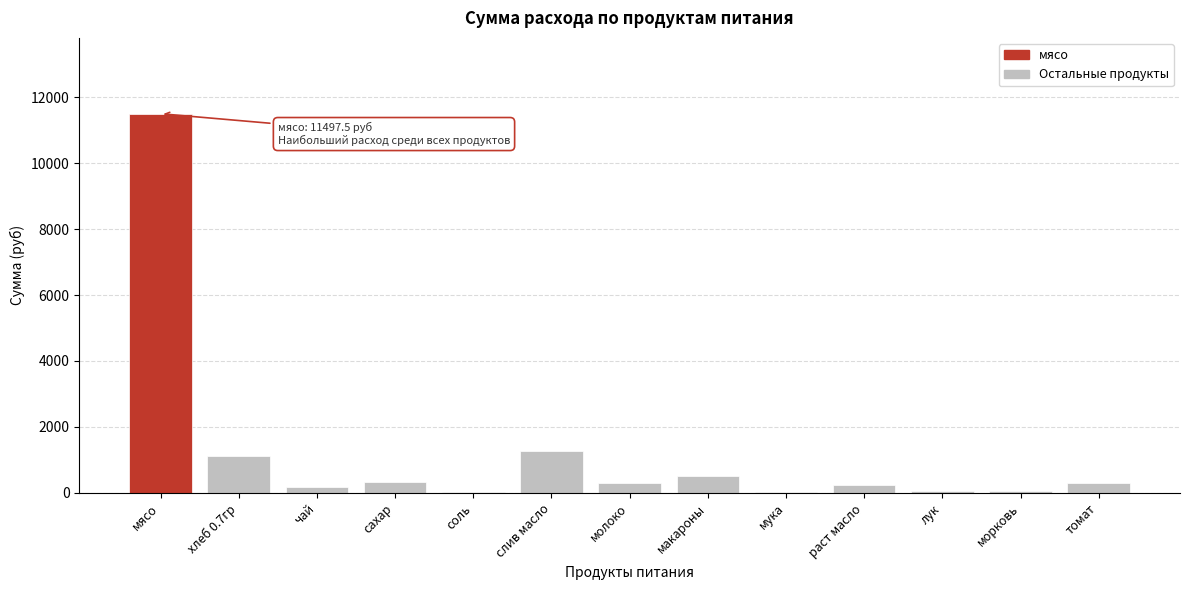

What is the sum of all values?

15914.1